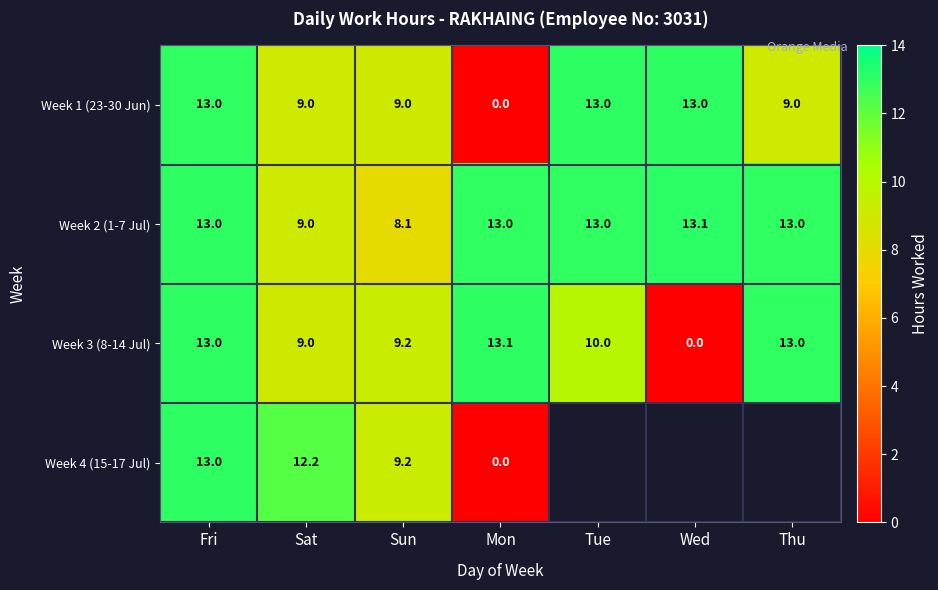

Which category has the lowest value in the Week 1 (23-30 Jun) series?

Mon